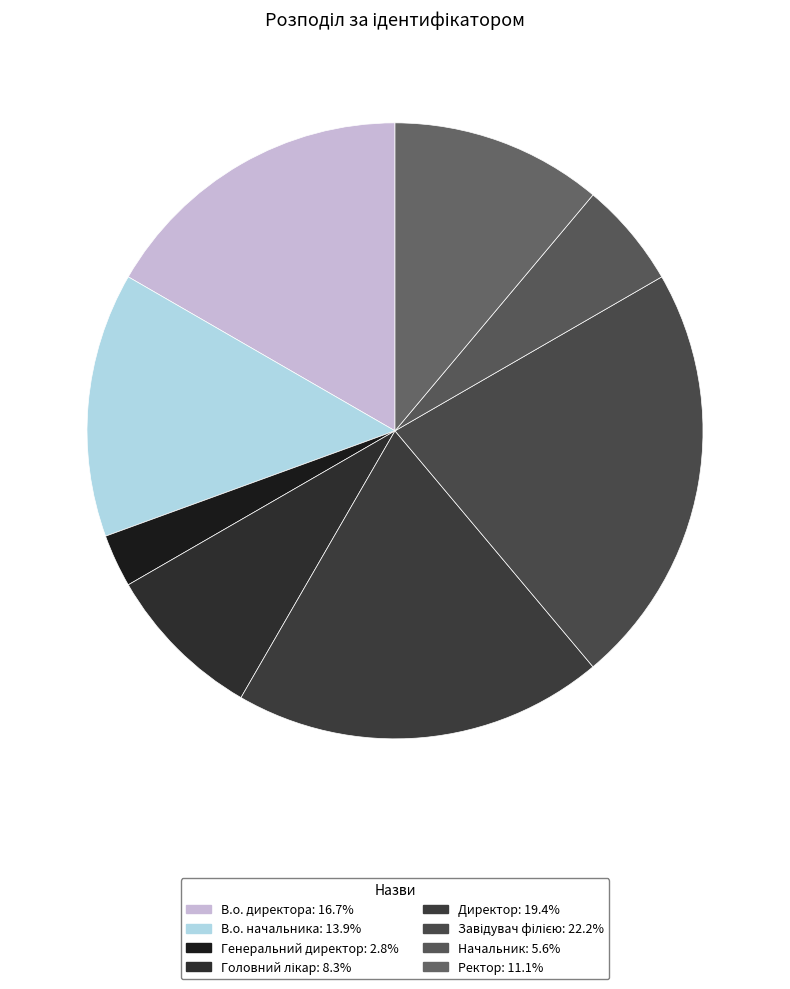

Count the number of slices in the pie.

8